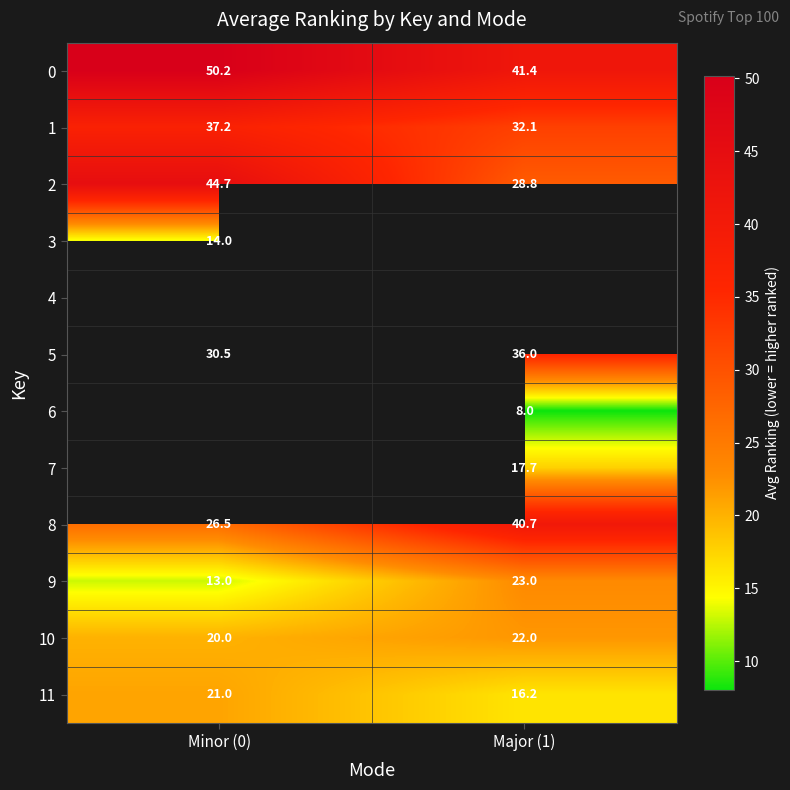

At how many categories does at least one series exceed 17?

2